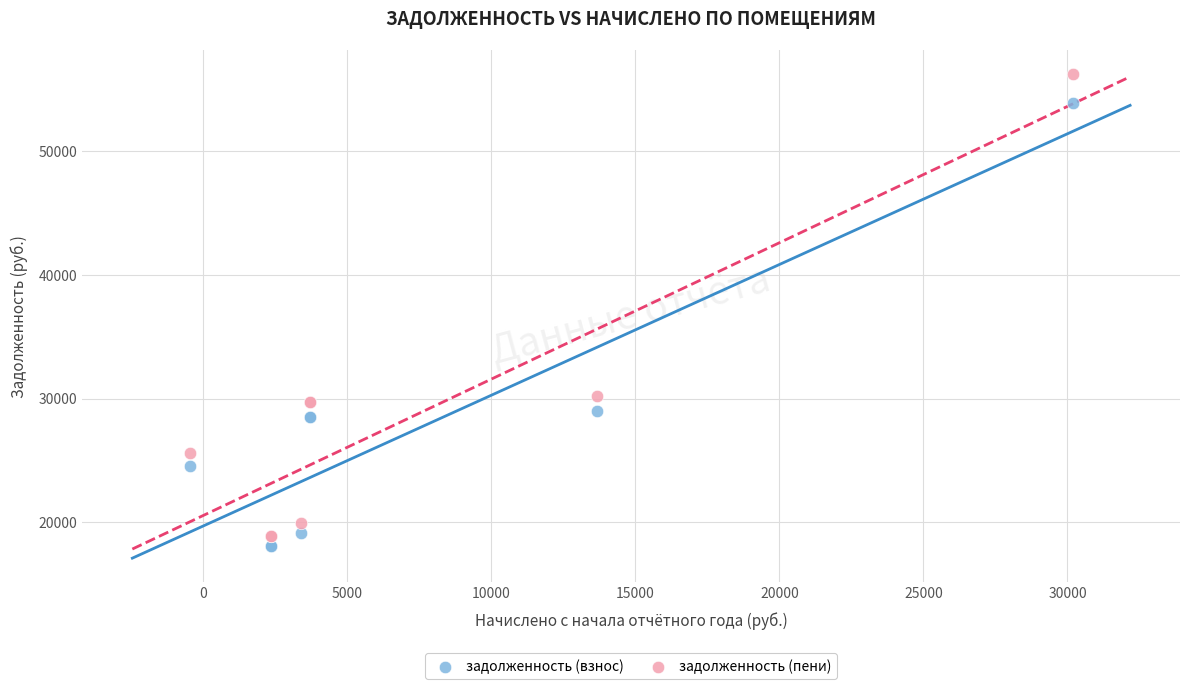

Which series has the largest Y range (max minus min)?

задолженность (пени)